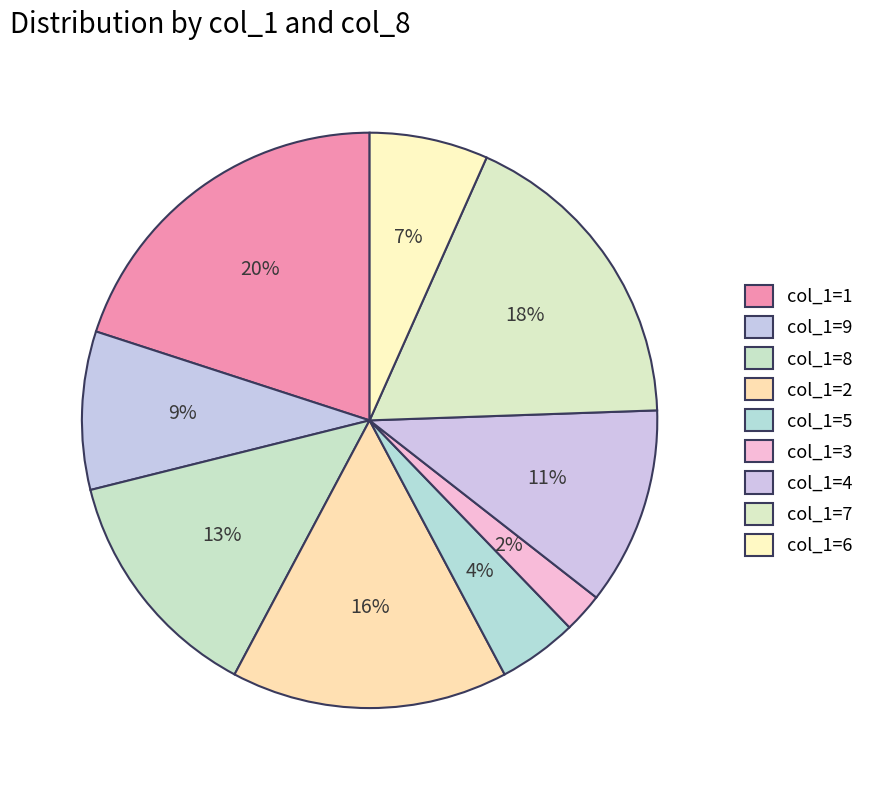

To the nearest percent, what is the difference between the largest and smallest slice percentages?

18%